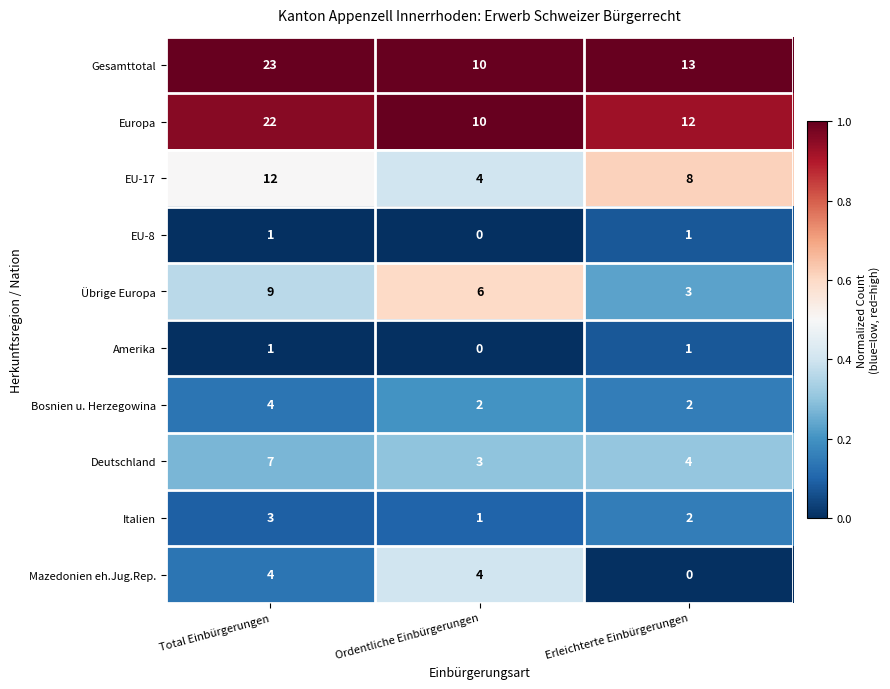

List the labels in order of Gesamttotal value, largest first.

Total Einbürgerungen, Erleichterte Einbürgerungen, Ordentliche Einbürgerungen